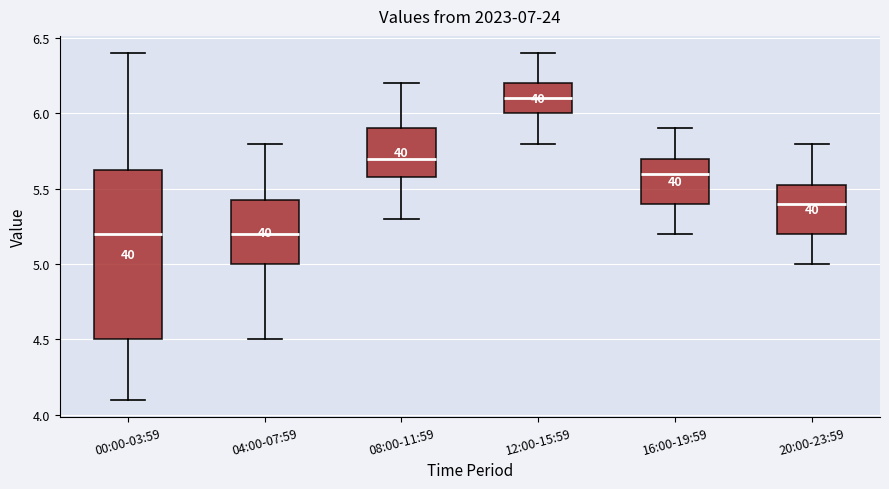

Comparing the boxes themselves (not the whiskers), which one is the tallest?

00:00-03:59